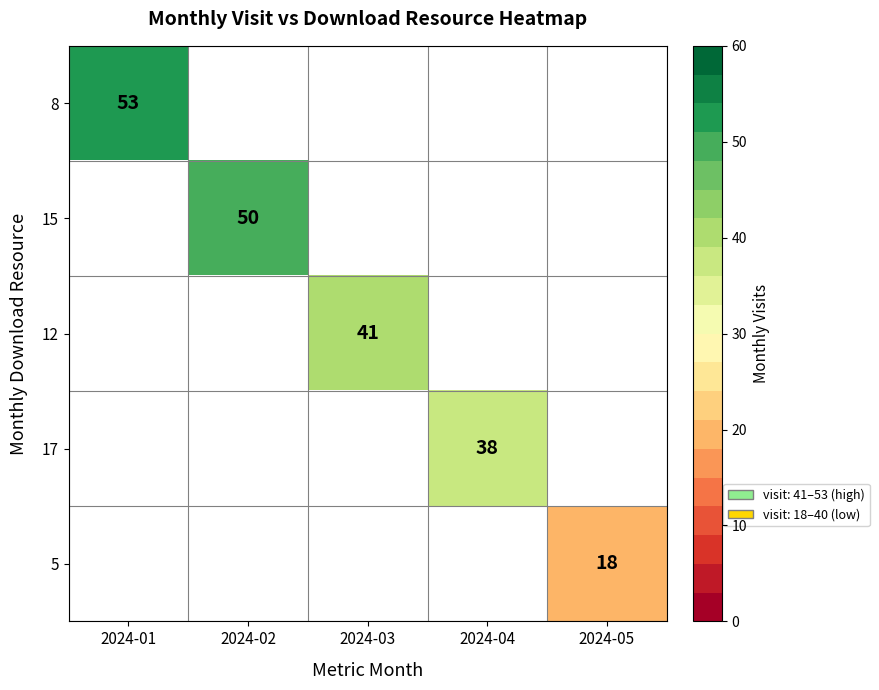

Rank the series by their average value, from highest to lowest.

8, 15, 12, 17, 5